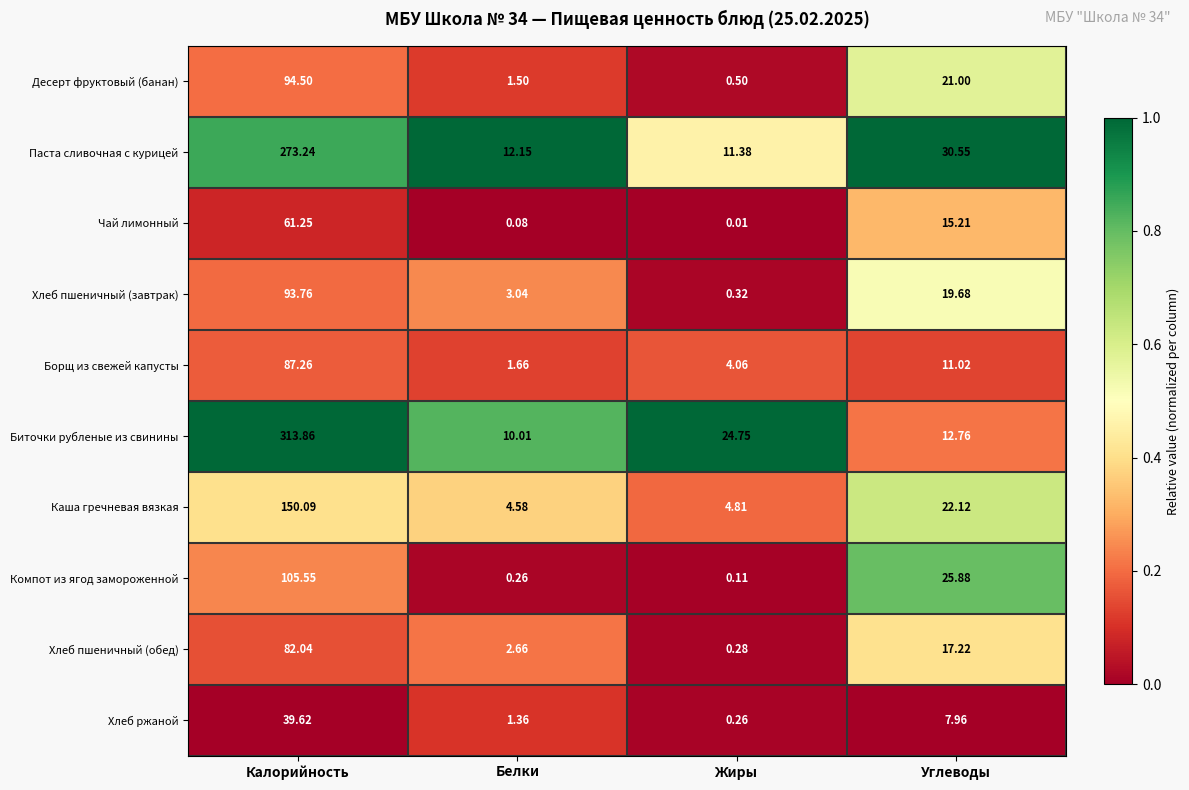

At which label does Хлеб пшеничный (обед) first exceed 17?

Калорийность